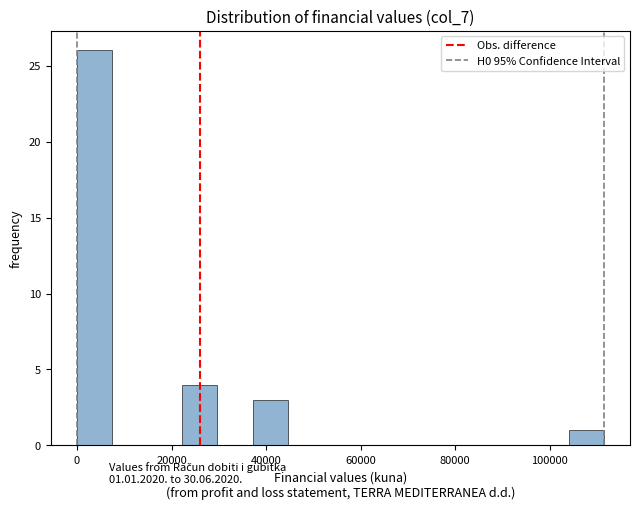

Around what value on the x-axis is the tallest bar? Give the approximate position of its centre, as read against the axis.

4000